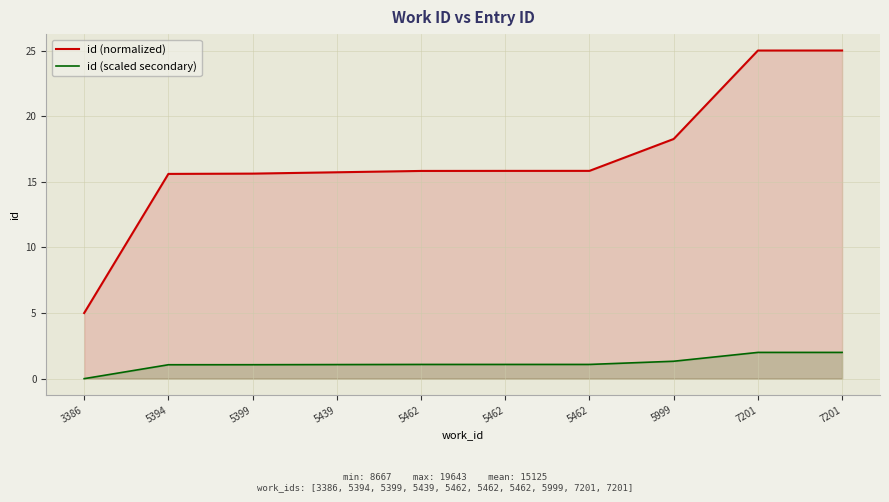

What value does the id (scaled secondary) series have at 5462?

1.1